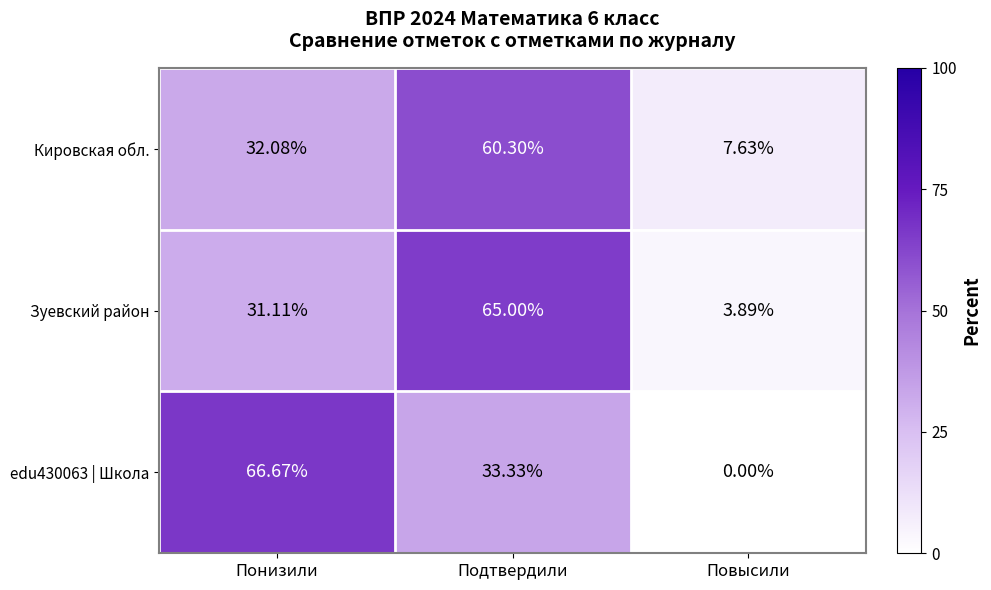

Which series changed the most between Понизили and Подтвердили?

Зуевский район